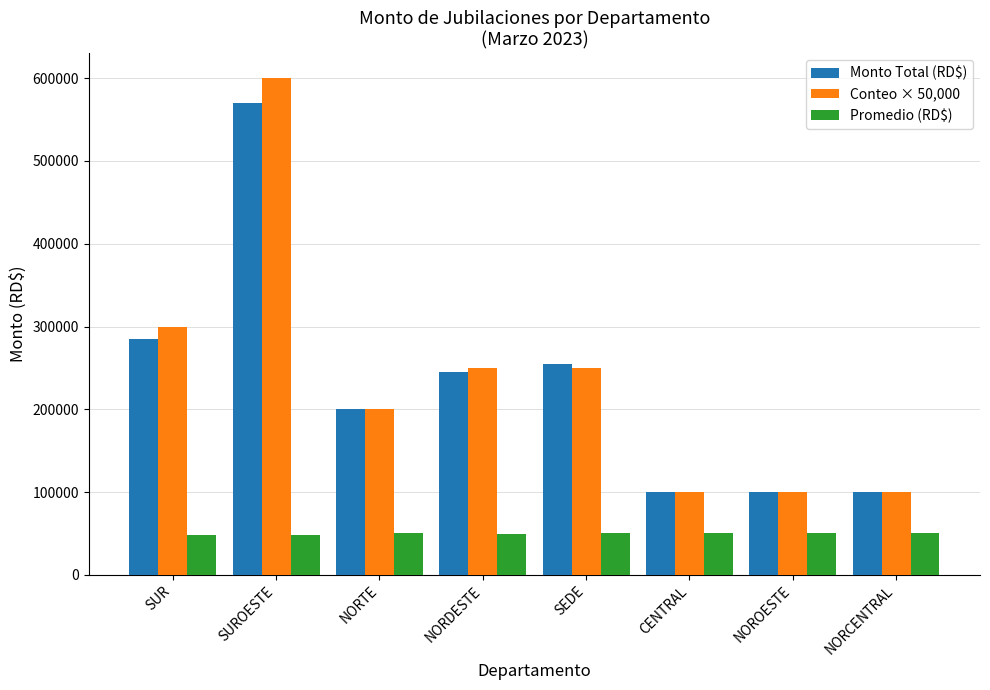

Is it true that Conteo × 50,000 equals 600000.0 at SUROESTE?

True